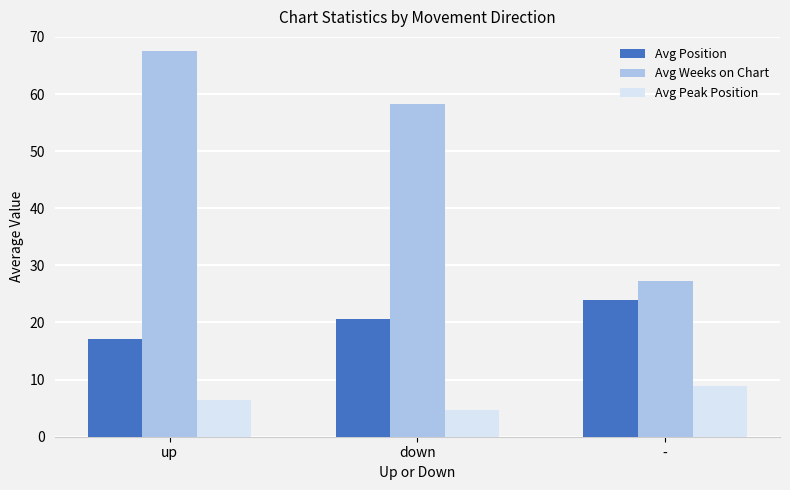

What is the label of the 1st bar from the right?

-